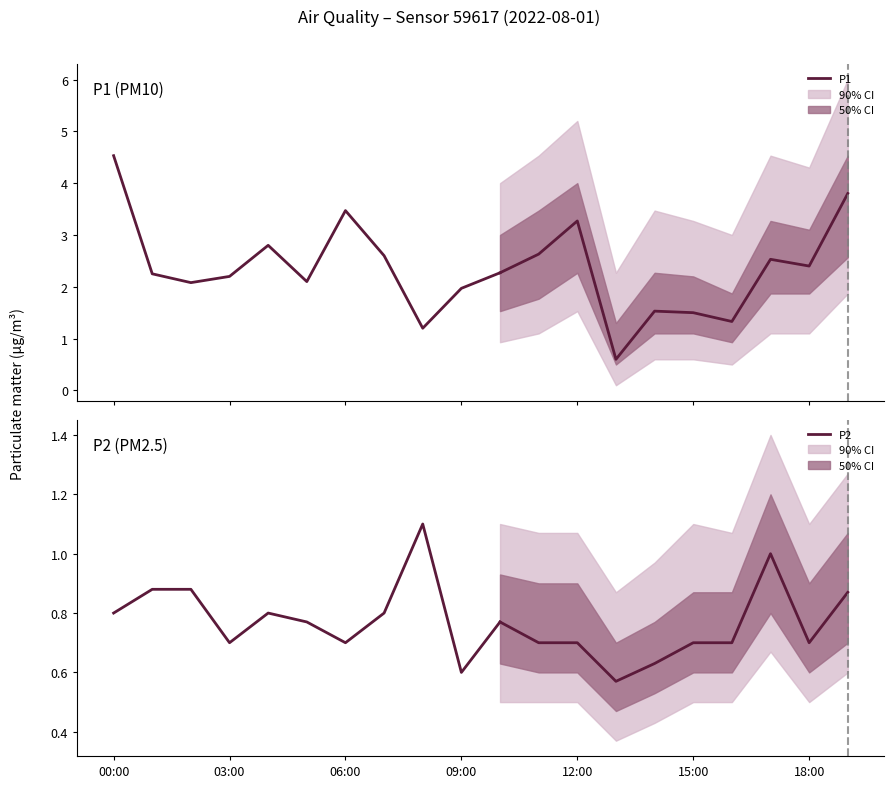

True or false: P1 and P2 cross at least once.

False